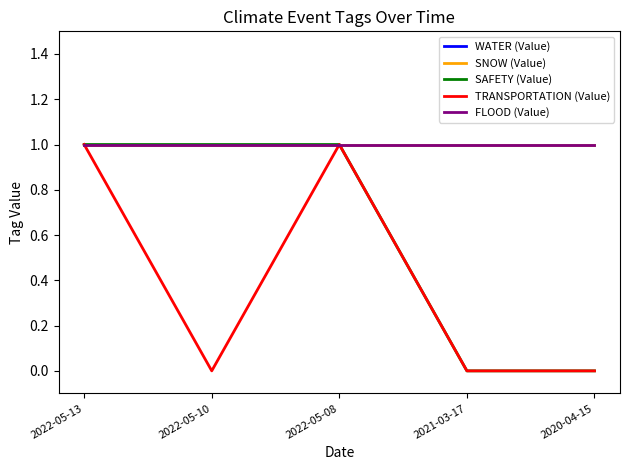

Reading left to right, transcribe all the data shown in this chart.

WATER (Value): 1	1	1	1	1
SNOW (Value): 1	1	1	1	1
SAFETY (Value): 1	1	1	0	0
TRANSPORTATION (Value): 1	0	1	0	0
FLOOD (Value): 1	1	1	1	1